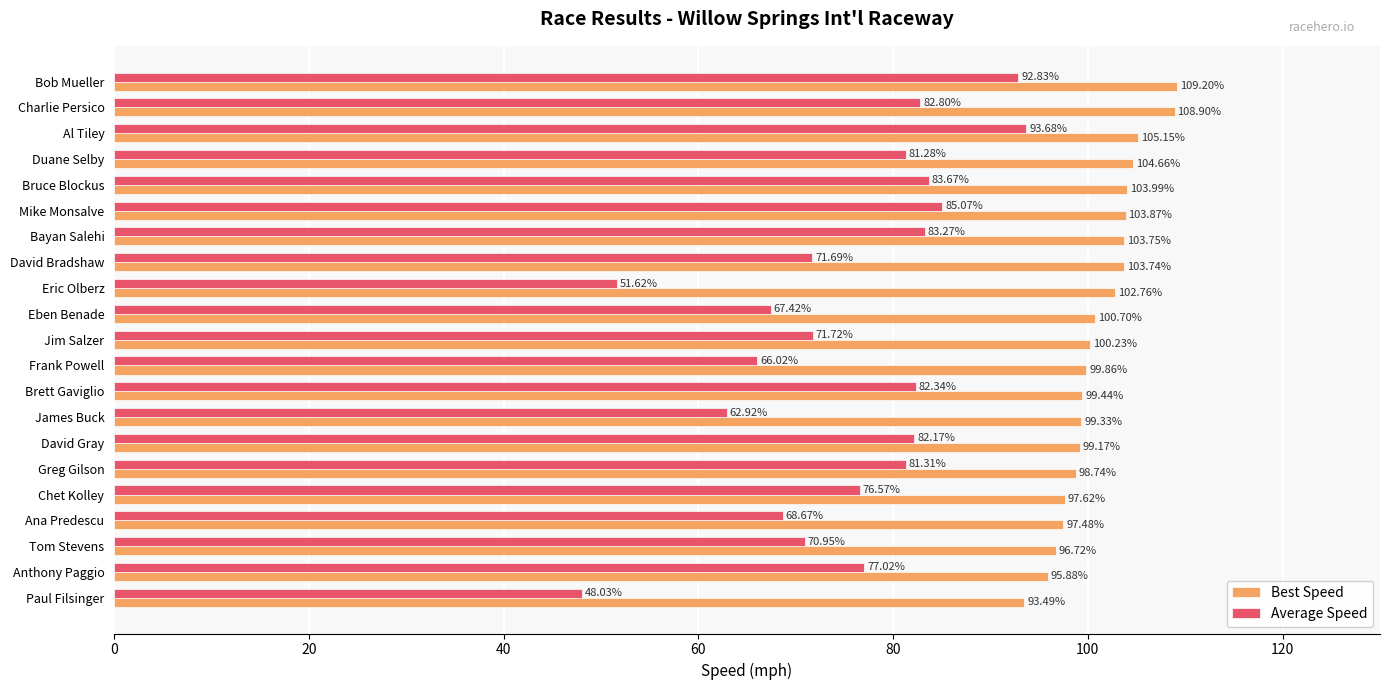

What is the maximum value shown in the chart?

109.2